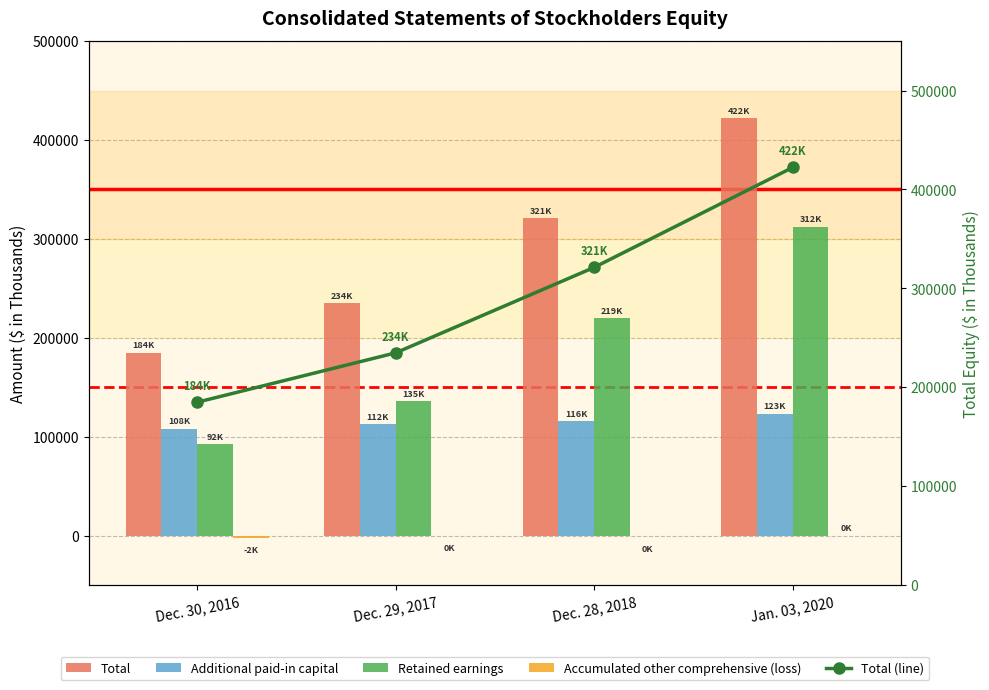

Between Dec. 30, 2016 and Jan. 03, 2020, which series saw the biggest shift?

Total